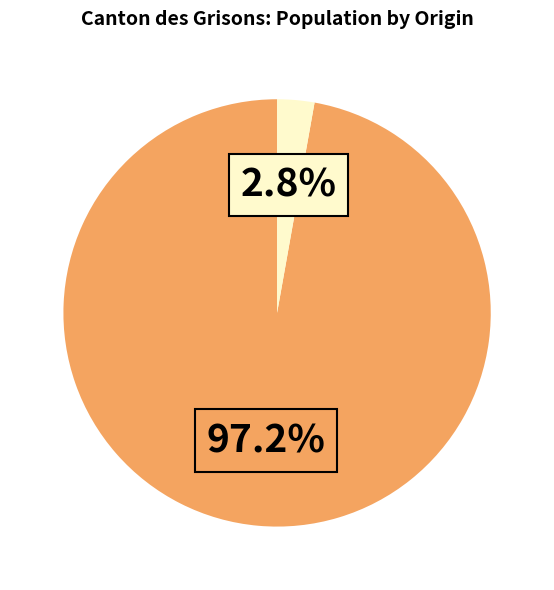

Is there a majority slice in this chart?

Yes